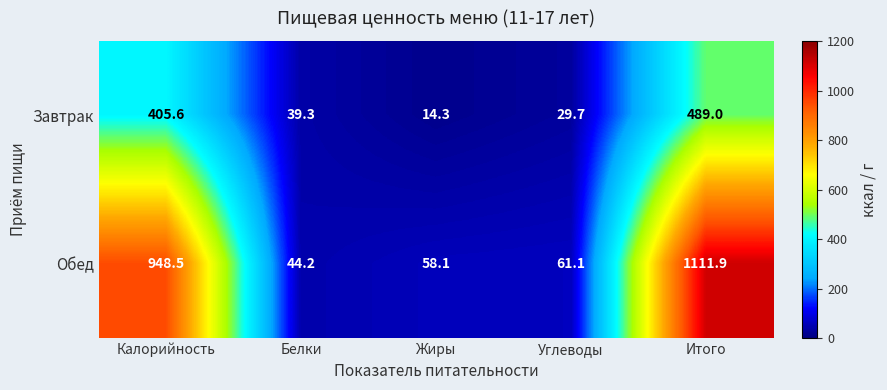

Reading left to right, list all the values displayed in this chart.

Завтрак: Калорийность=405.6	Белки=39.3	Жиры=14.3	Углеводы=29.7	Итого=489.0
Обед: Калорийность=948.5	Белки=44.2	Жиры=58.1	Углеводы=61.1	Итого=1111.9